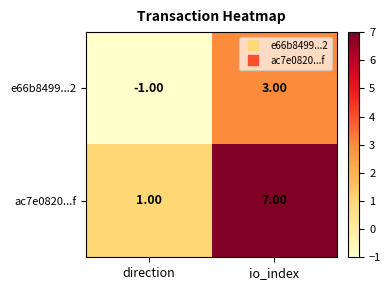

Where is e66b8499...2 nearest to the value 1?

direction